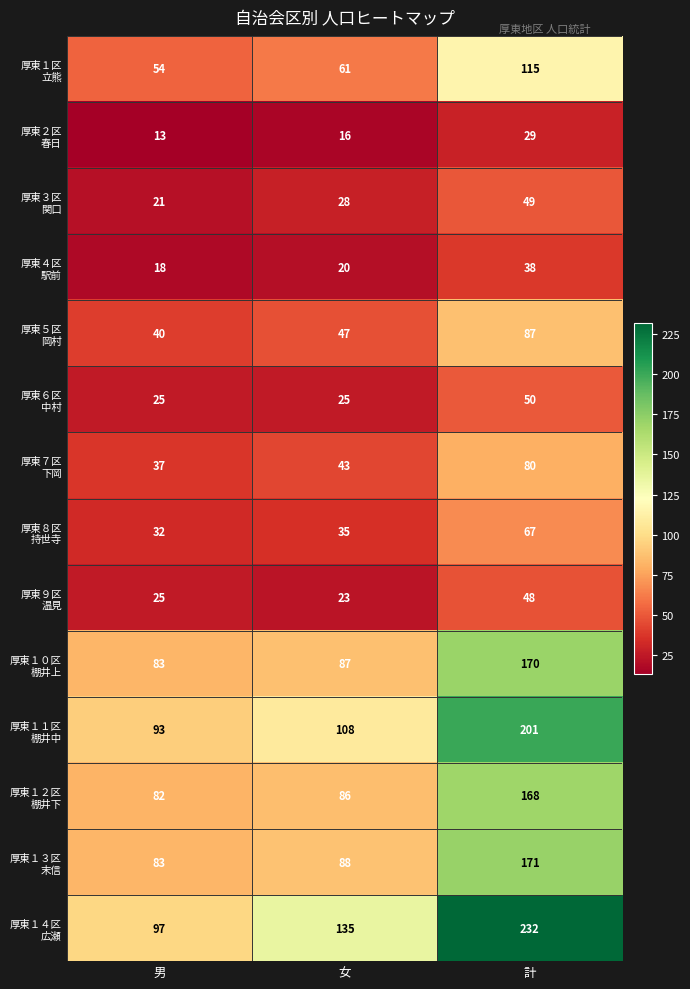

What is the difference between the highest and lowest values at 男?

84